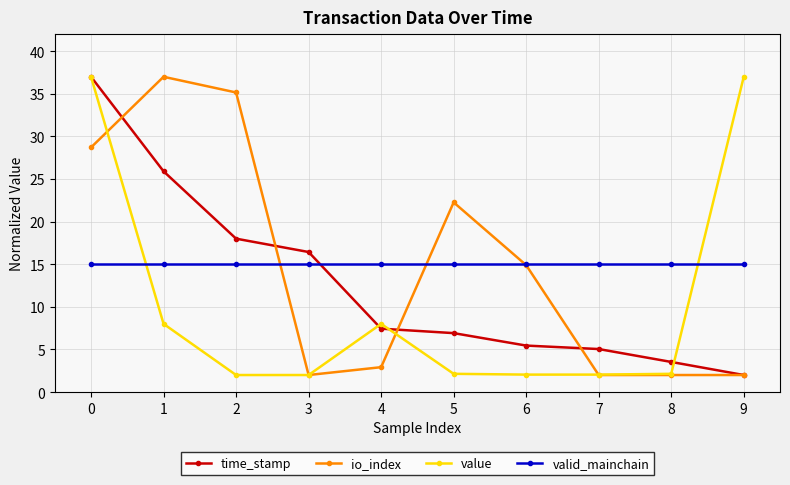

What is the value of the io_index point at the 4th from the left?

2.0